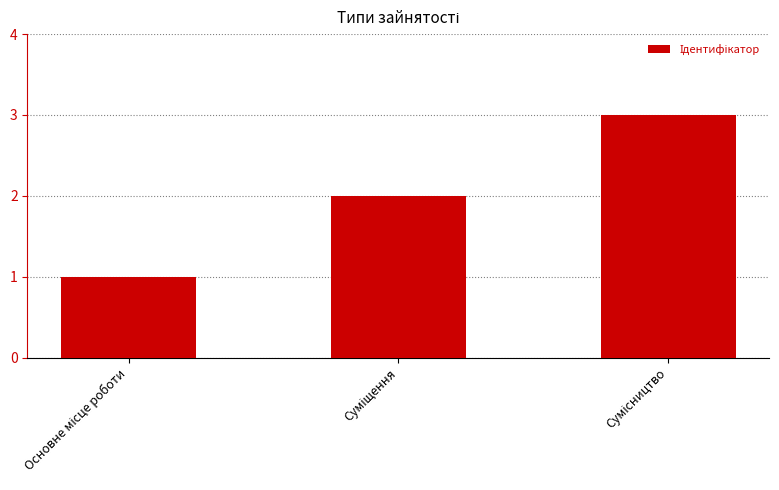

What is the greatest value displayed?

3